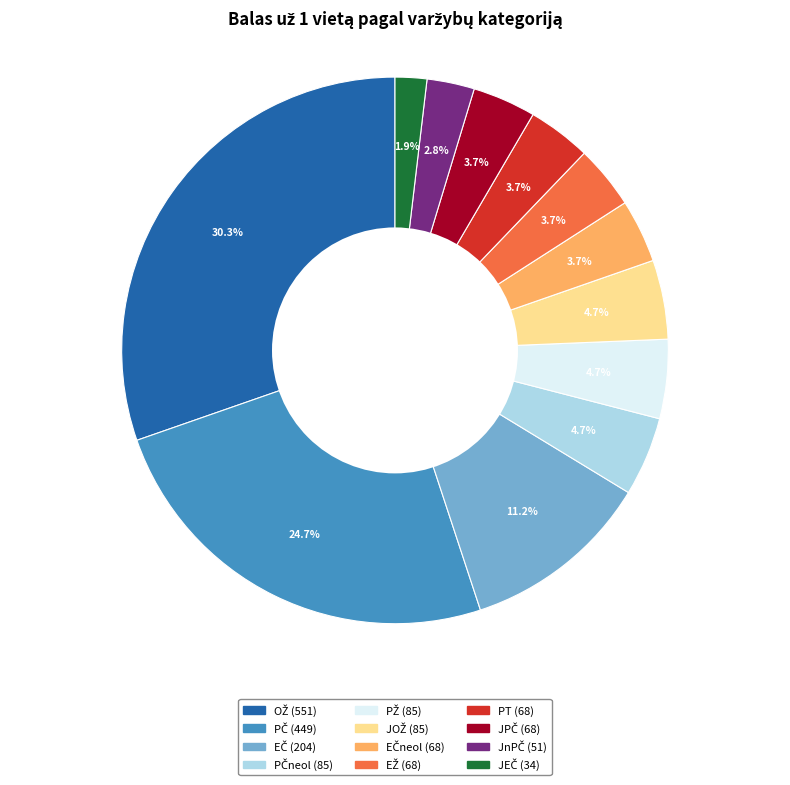

Is there any slice that represents more than half of the pie?

No